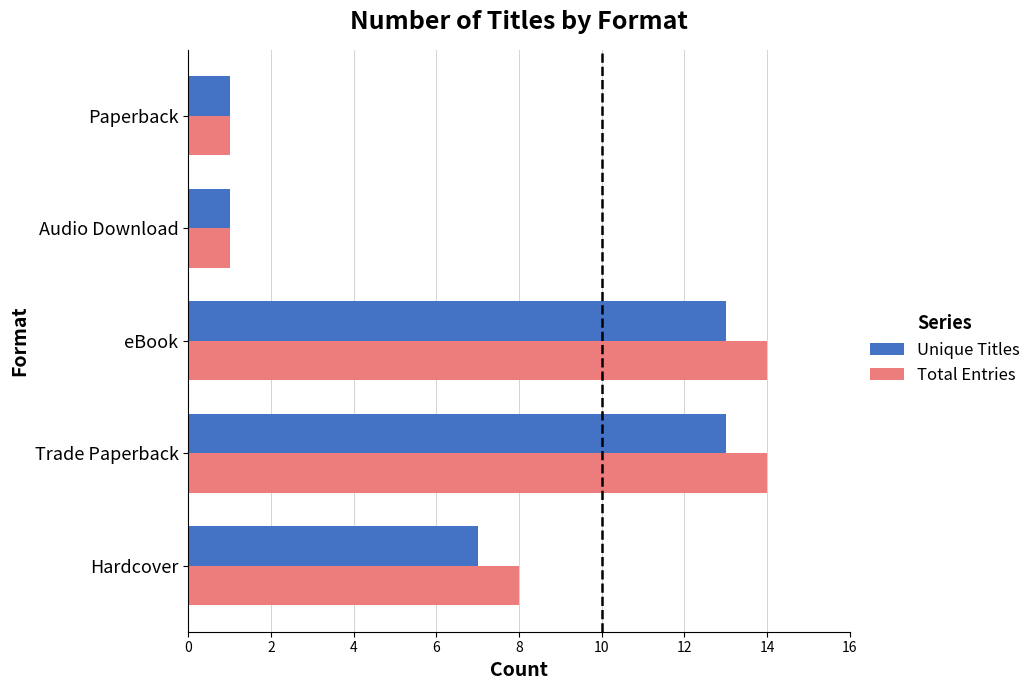

List the series in order of their peak value, lowest first.

Unique Titles, Total Entries